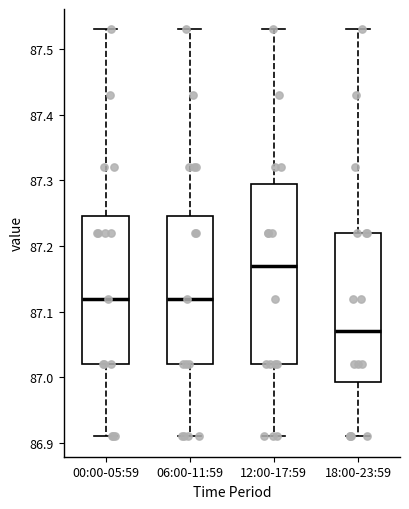

Which box has the lowest median line?

18:00-23:59